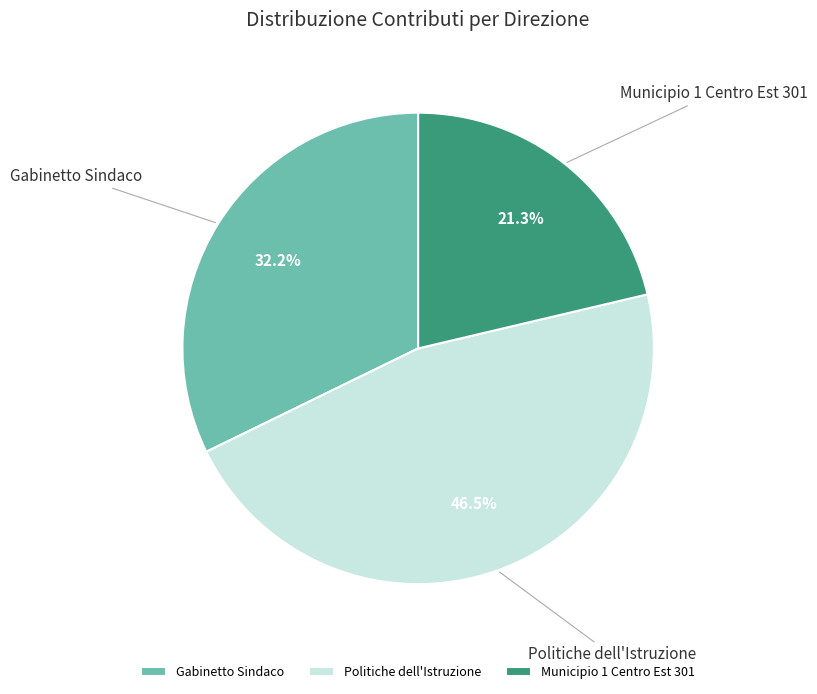

What portion of the pie excludes Gabinetto Sindaco?

67.8%